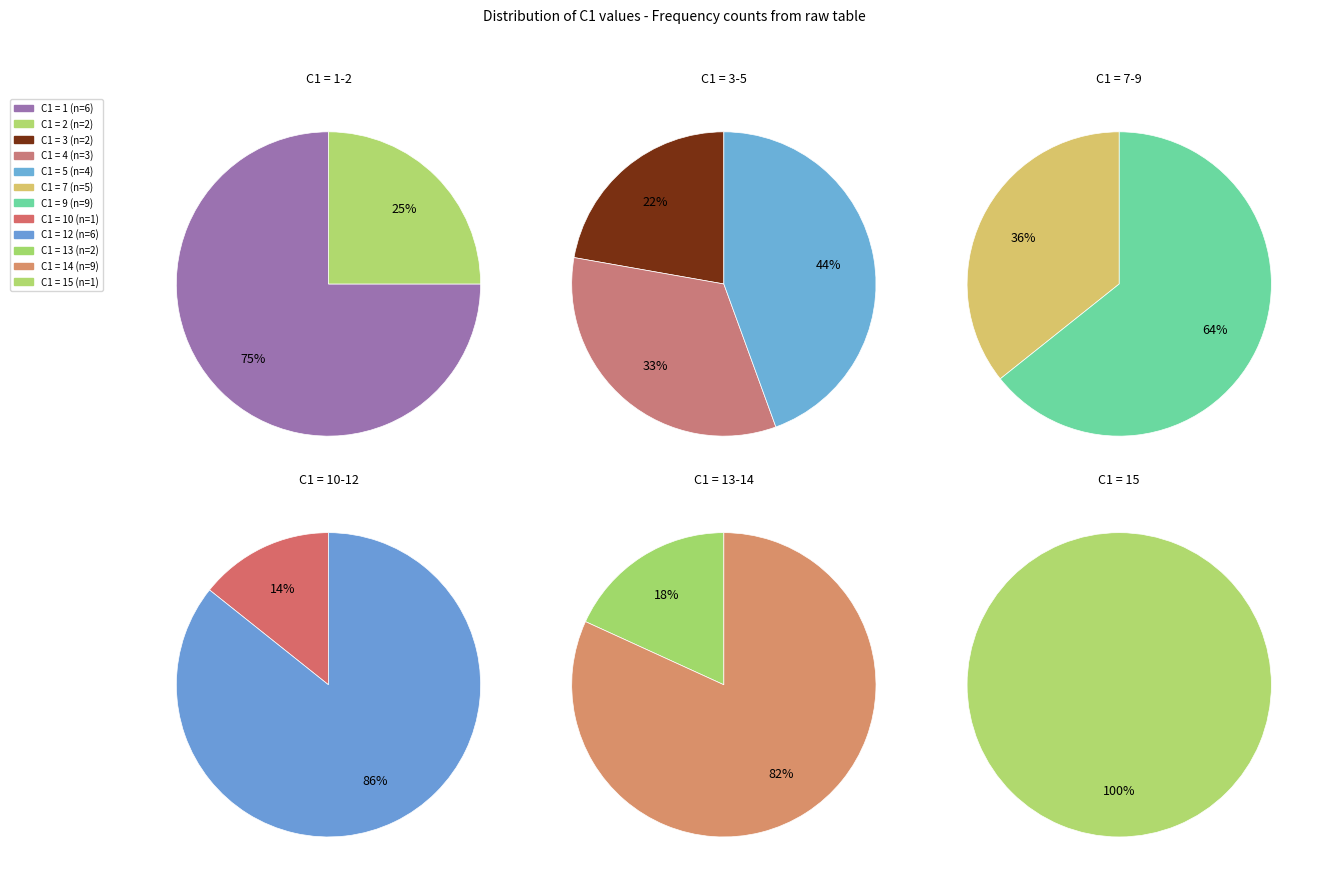

Between 1 and 4, which is larger?

1